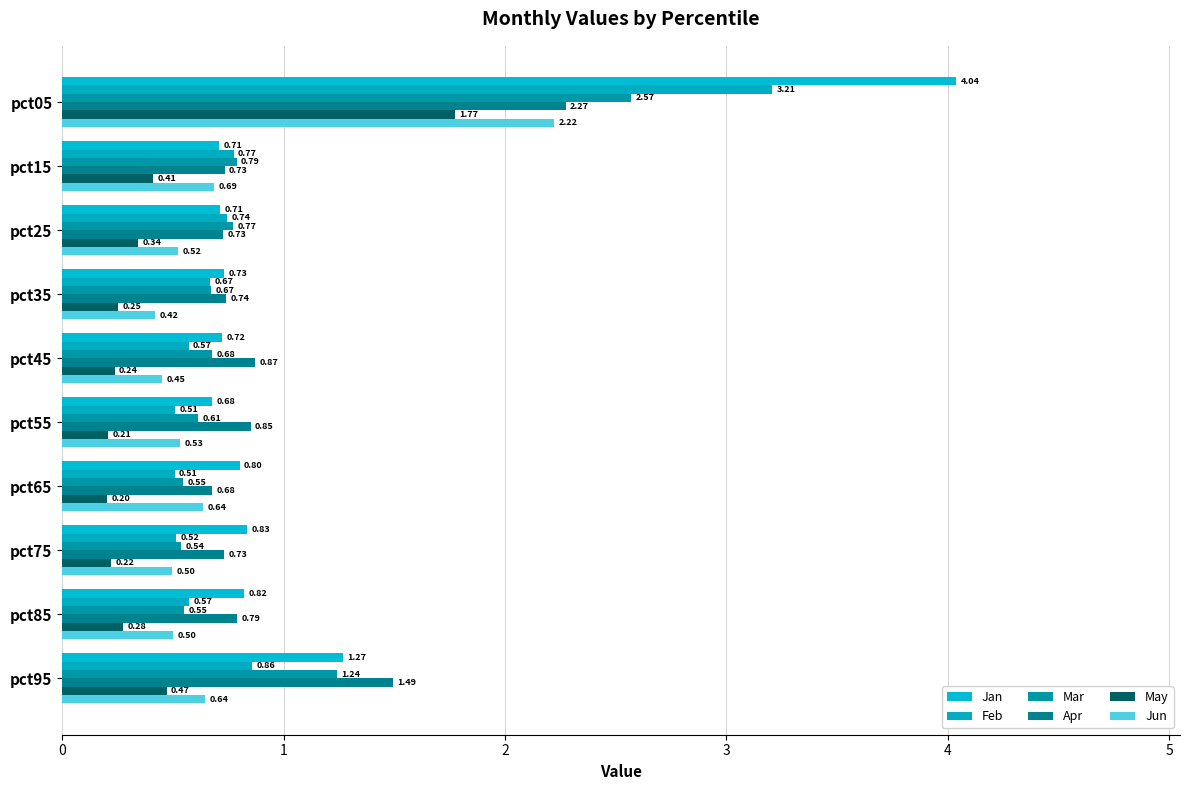

What are all the series names shown in the legend?

Jan, Feb, Mar, Apr, May, Jun